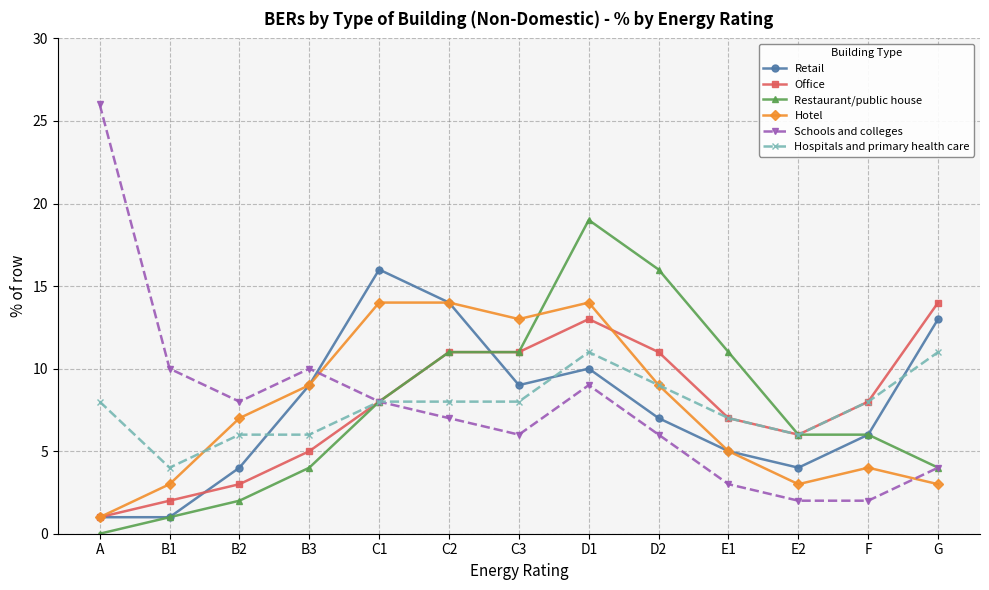

At which label does Hotel reach its minimum?

A